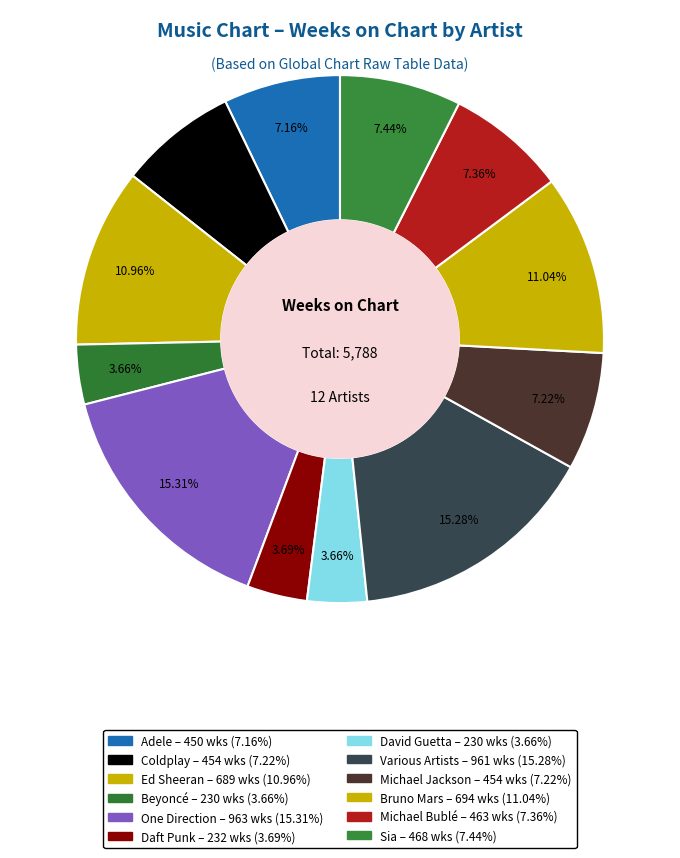

Does Michael Jackson account for over 50% of the chart?

No